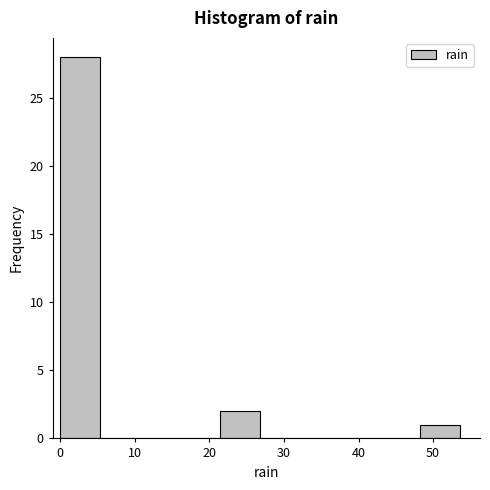

Reading left to right, list every bar in this chart as the range it spans on the x-axis followed by its height. Neither the bar edges nor the heights are printed on the chart, so give them approximately, as read against the axes.

0 to 5: 28
5 to 11: 0
11 to 16: 0
16 to 21: 0
21 to 27: 2
27 to 32: 0
32 to 38: 0
38 to 43: 0
43 to 48: 0
48 to 54: 1